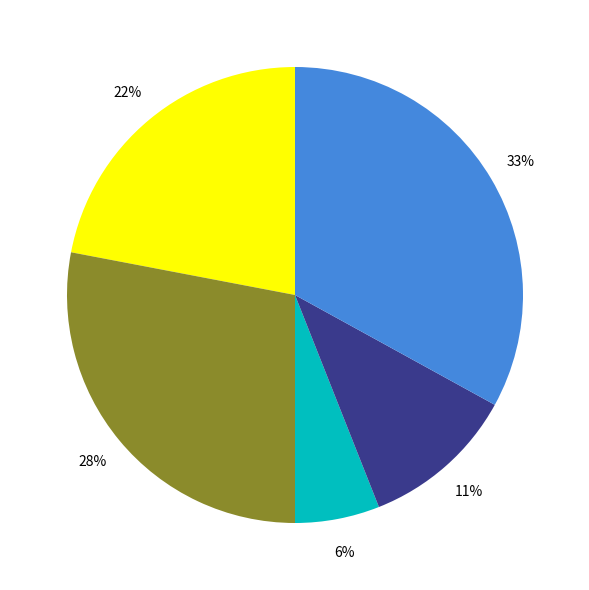

How many slices are in this pie chart?

5